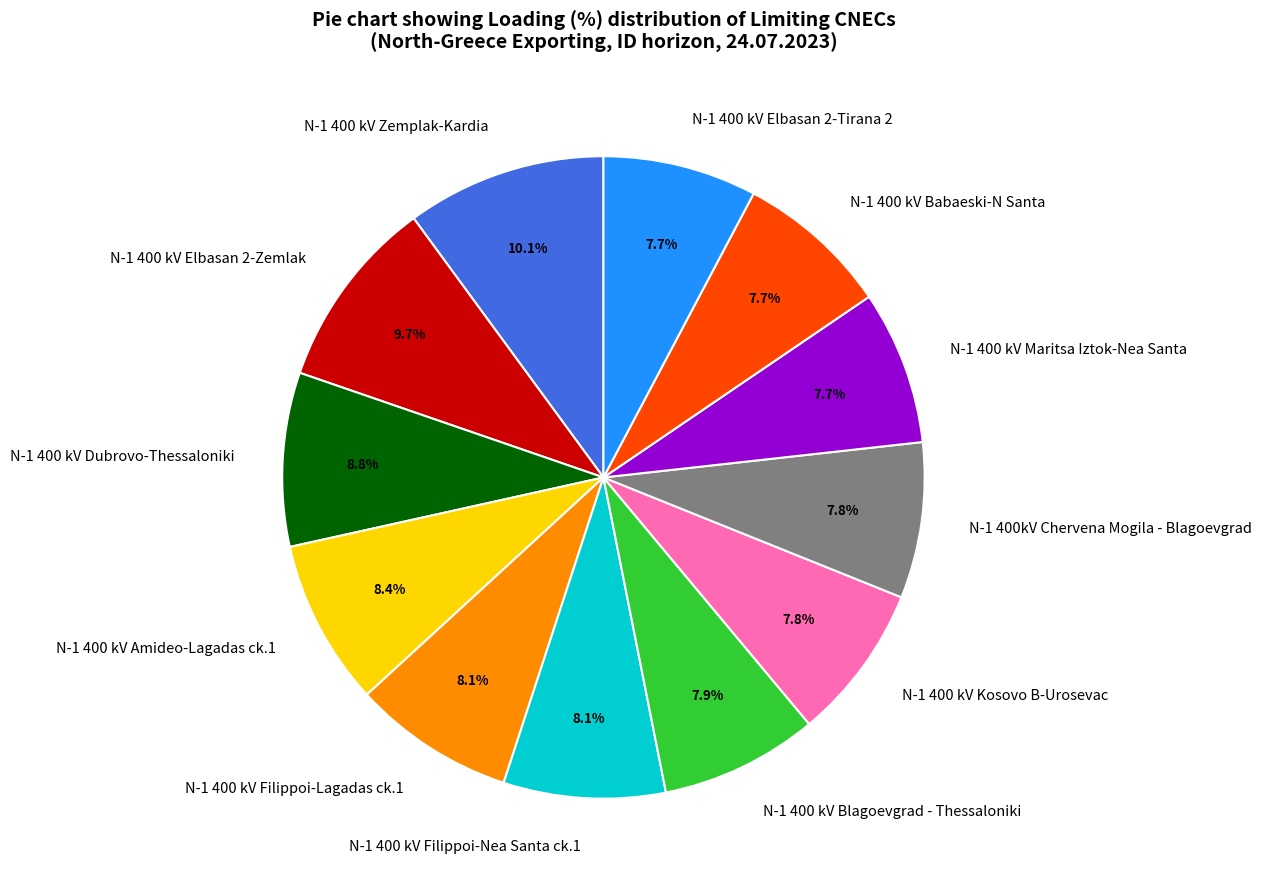

Between N-1 400 kV Filippoi-Lagadas ck.1 and N-1 400 kV Elbasan 2-Zemlak, which is larger?

N-1 400 kV Elbasan 2-Zemlak